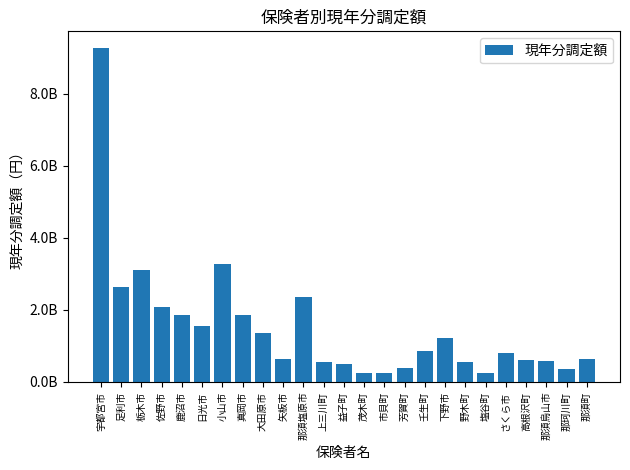

Does the chart contain any negative values?

No